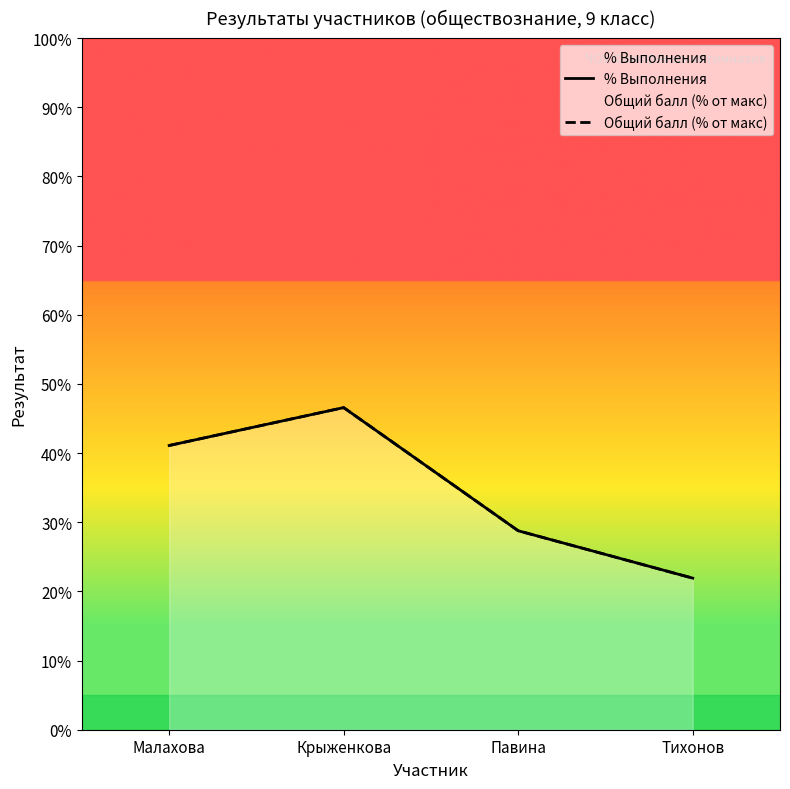

Reading left to right, extract all data points from this chart.

% Выполнения: Малахова=41.1	Крыженкова=46.6	Павина=28.8	Тихонов=21.9
Общий балл (% от макс): Малахова=41.1	Крыженкова=46.6	Павина=28.8	Тихонов=21.9